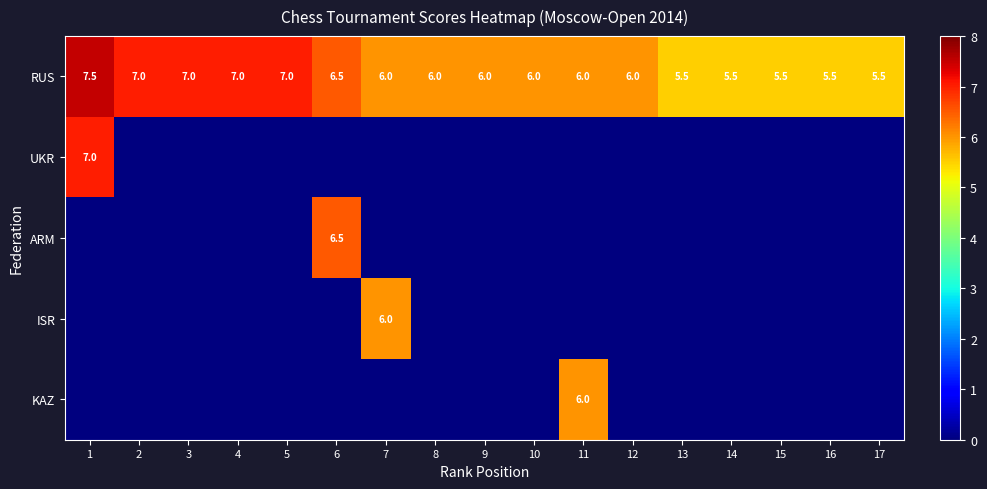

How many categories are shown in the chart?

17